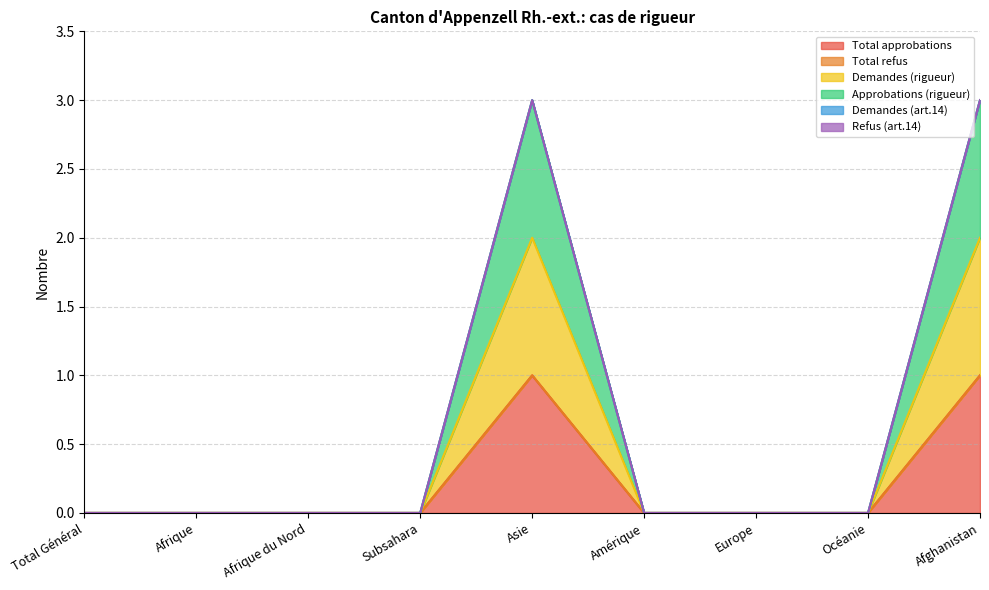

In Total approbations, how many points are higher than both neighbors (excluding endpoints)?

1